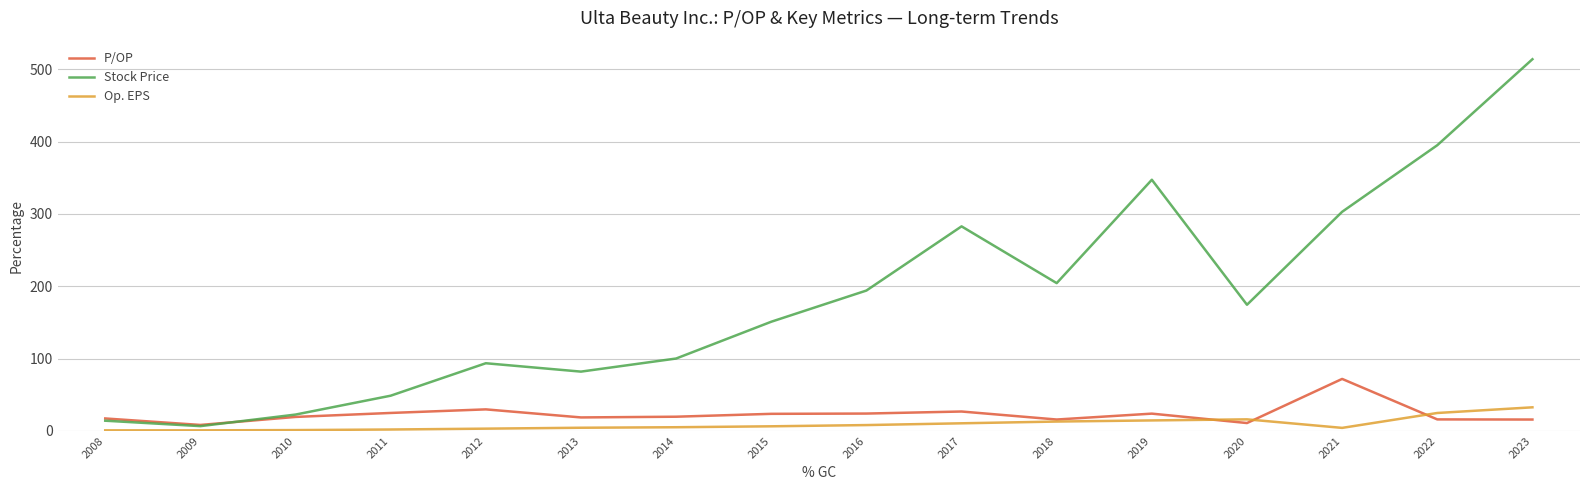

What is the approximate value of Op. EPS at 2021?

4.2